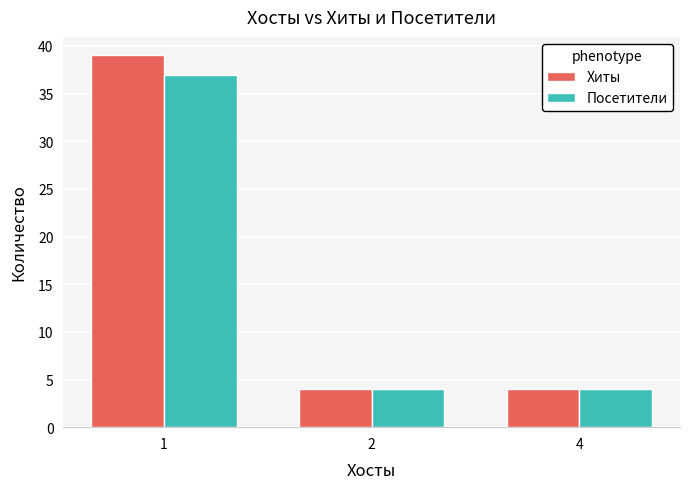

Rank the series by their average value, from highest to lowest.

Хиты, Посетители